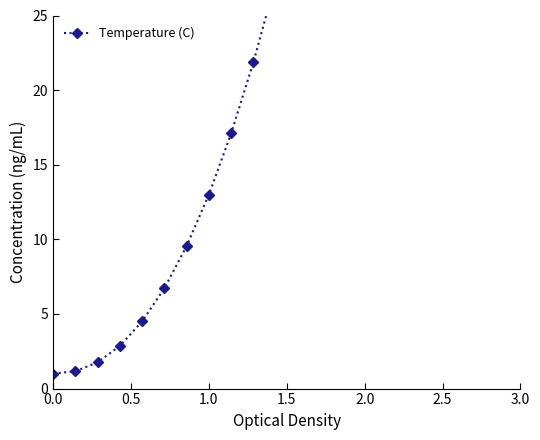

Is it true that the value at 19 is 31.1?

False